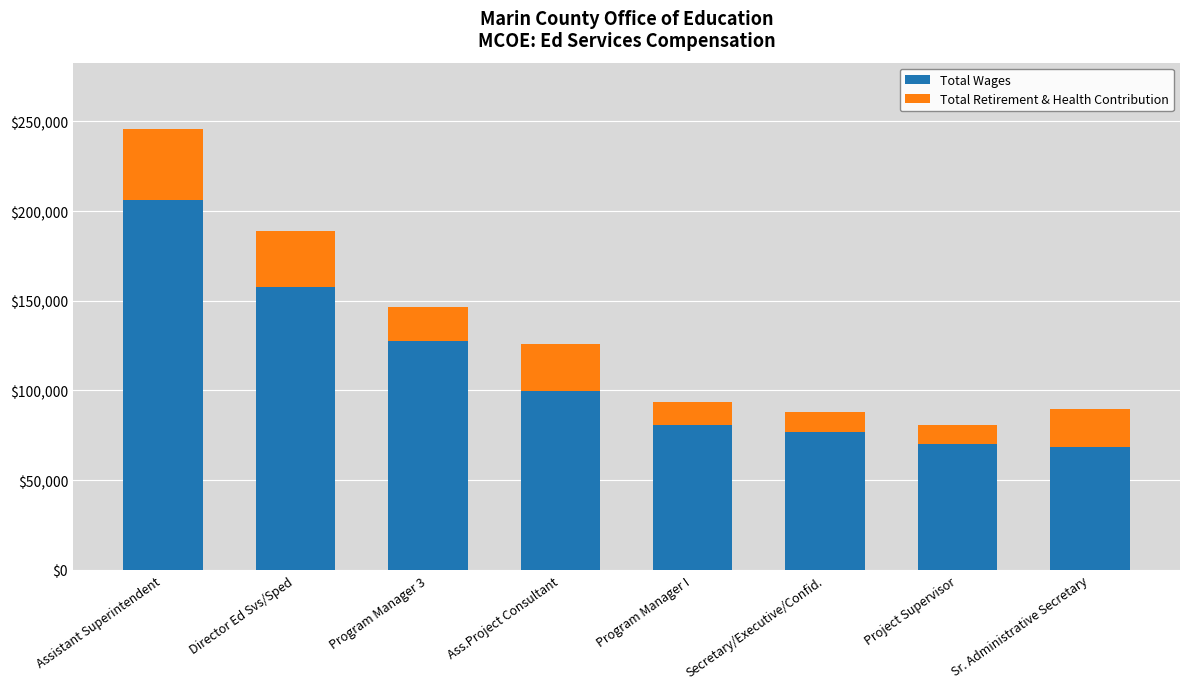

How many categories are shown in the chart?

8